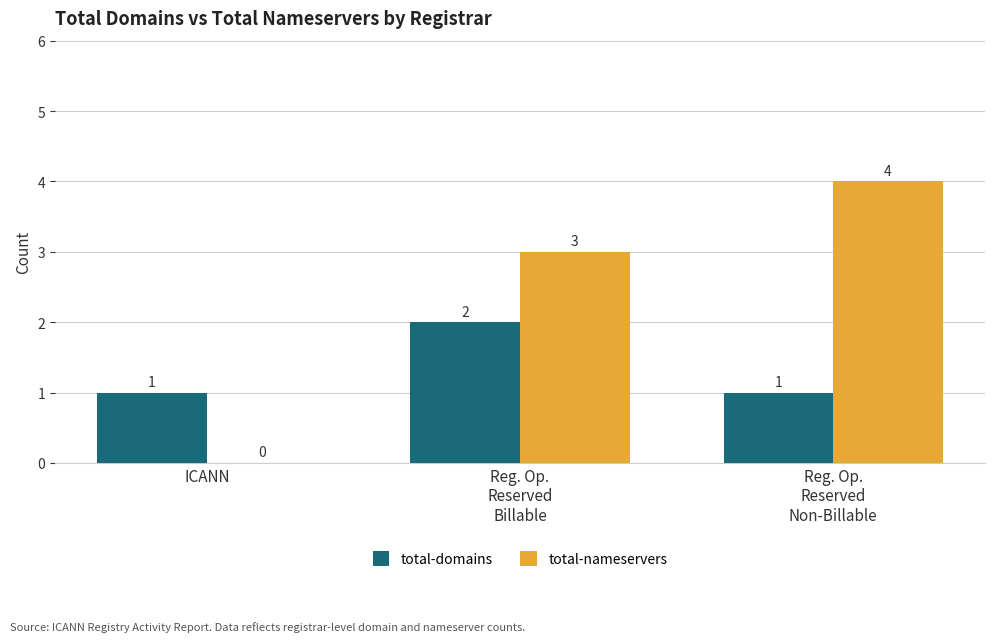

At which category does the chart reach its peak across all series?

Reg. Op.
Reserved
Non-Billable